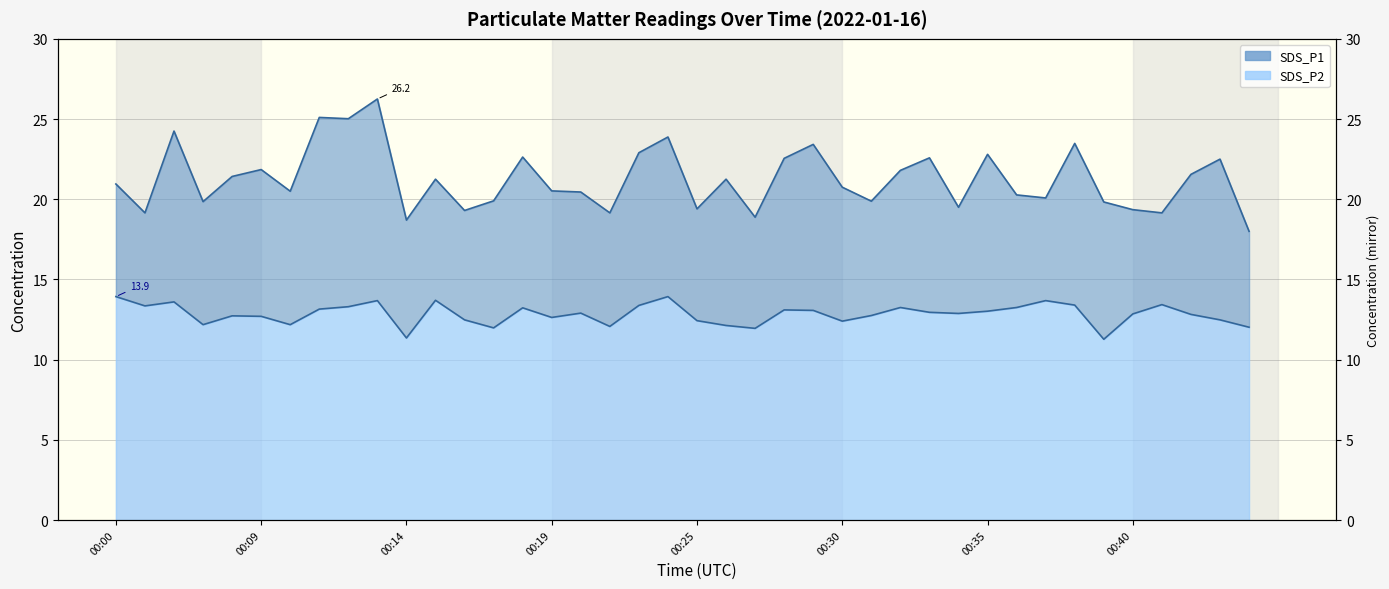

What is the lowest value of the SDS_P2 series?

11.3